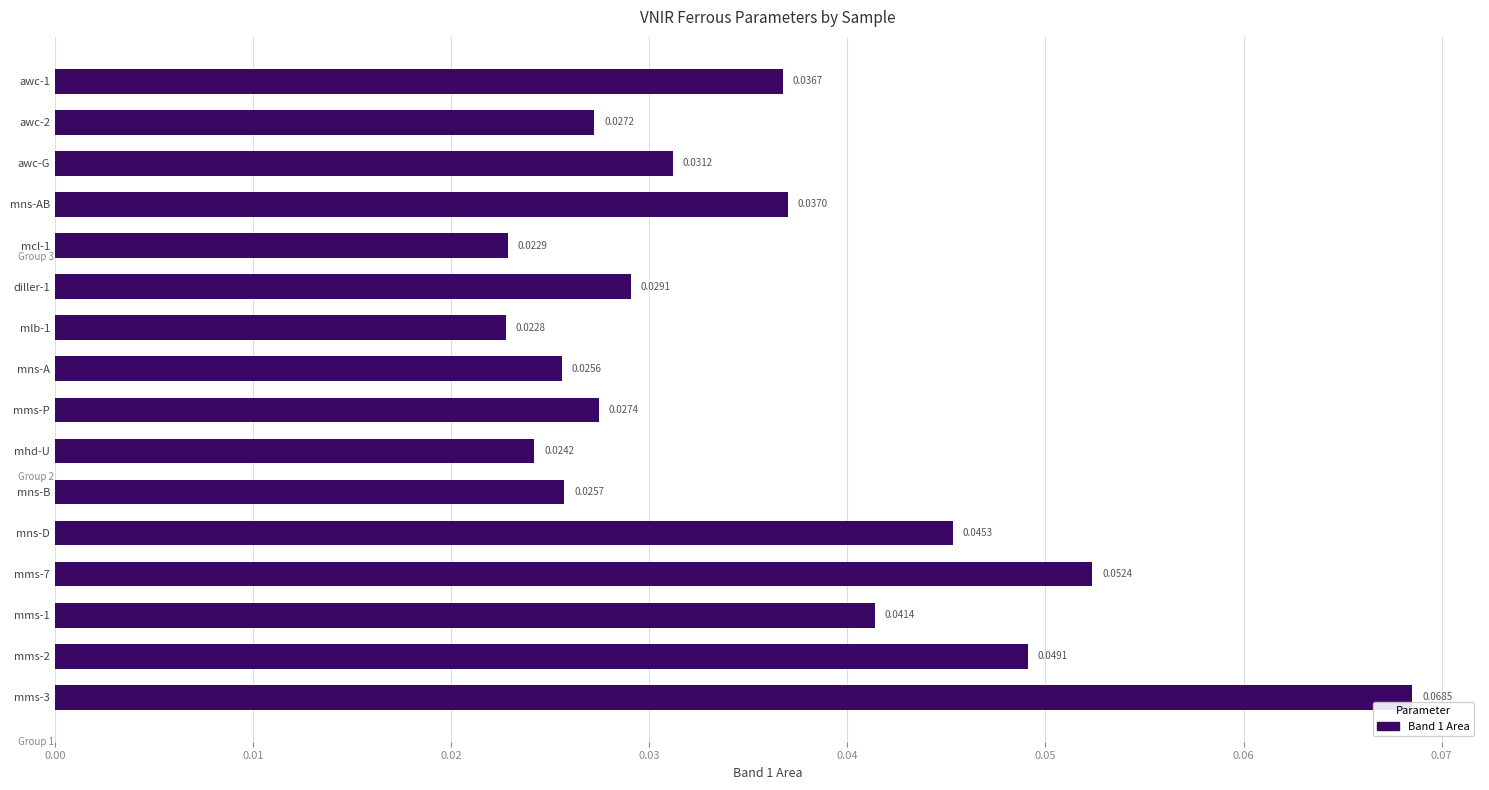

Rank the categories by value from lowest to highest.

mlb-1, mcl-1, mhd-U, mns-A, mns-B, awc-2, mms-P, diller-1, awc-G, awc-1, mns-AB, mms-1, mns-D, mms-2, mms-7, mms-3